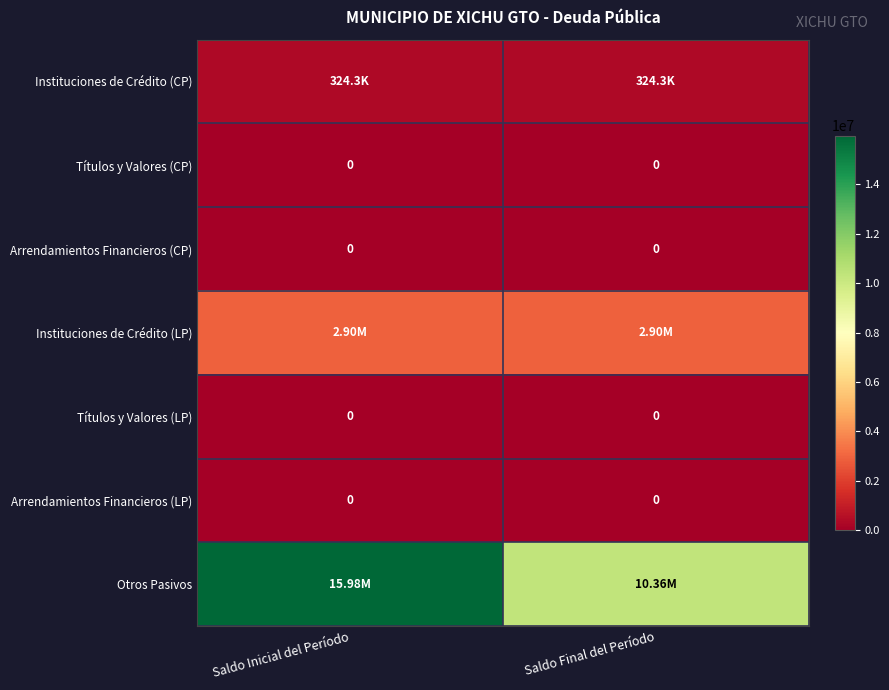

Between Saldo Inicial del Período and Saldo Final del Período, which series saw the biggest shift?

Otros Pasivos